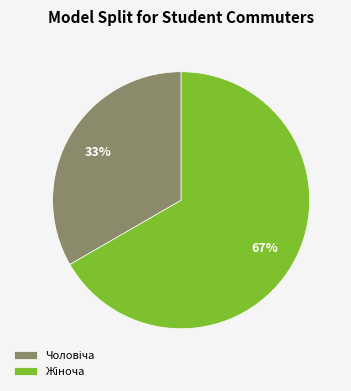

Does any single category account for the majority?

Yes